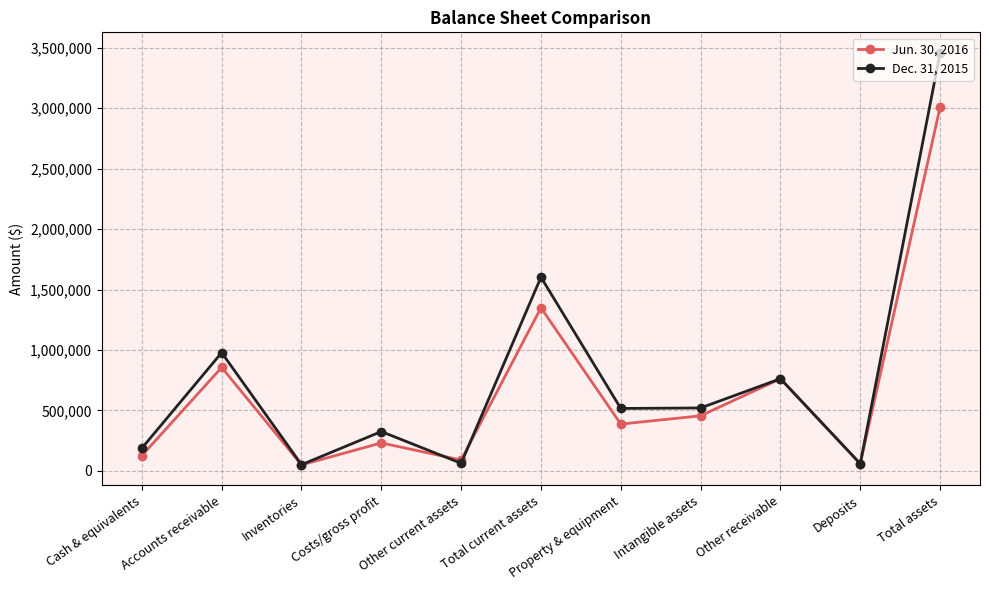

Which series has the largest total across all categories?

Dec. 31, 2015